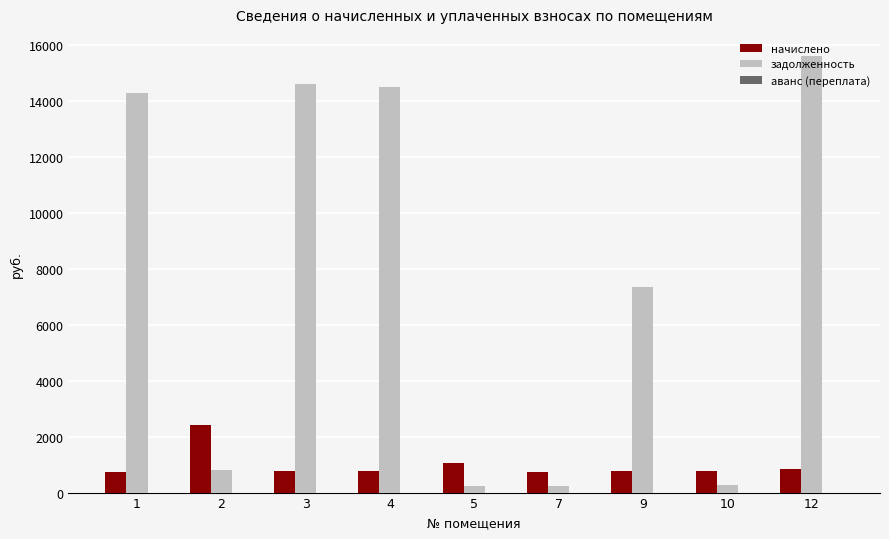

Does the chart contain any negative values?

No